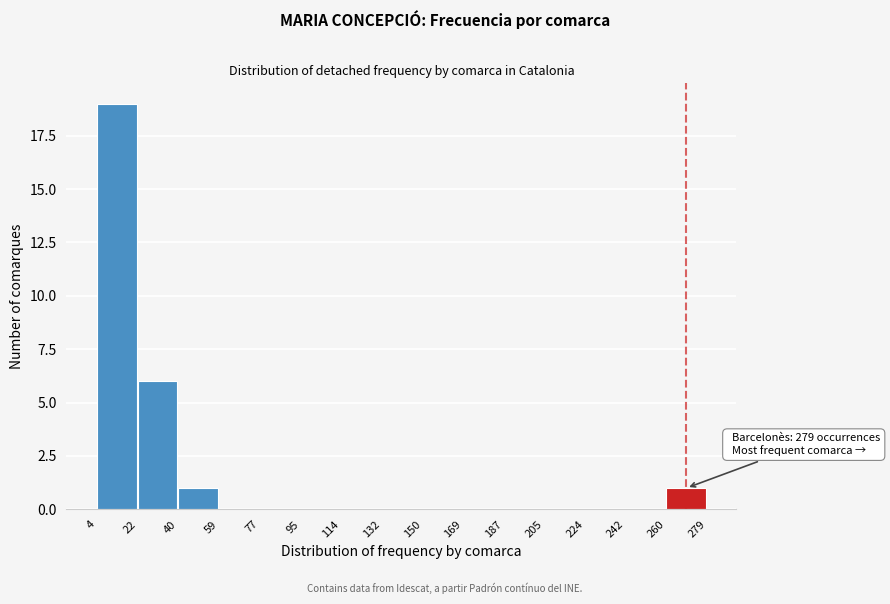

Which range on the x-axis has the tallest bar?

4 to 22